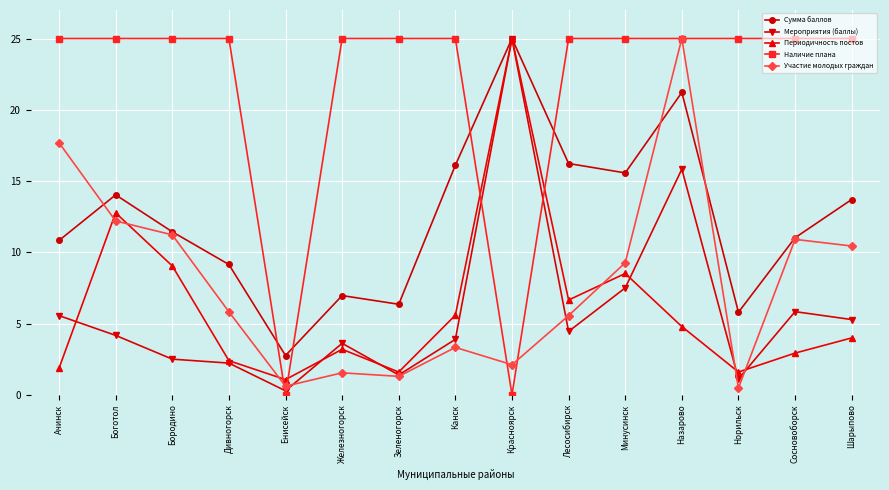

At which category does Участие молодых граждан reach its first local peak?

Железногорск